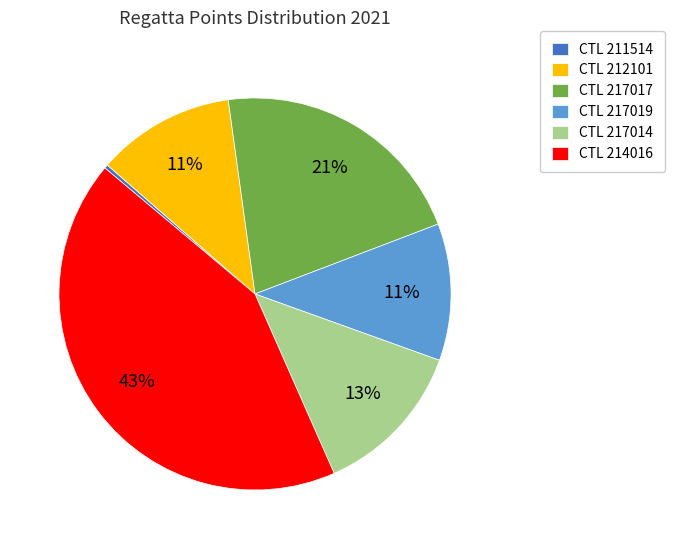

Which slice is the largest?

CTL 214016